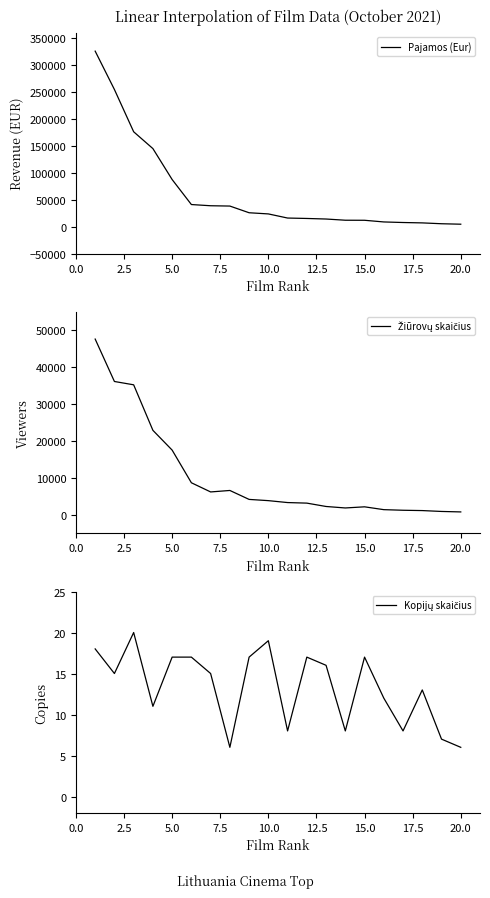

What is the highest value of the Pajamos (Eur) series?

325512.2